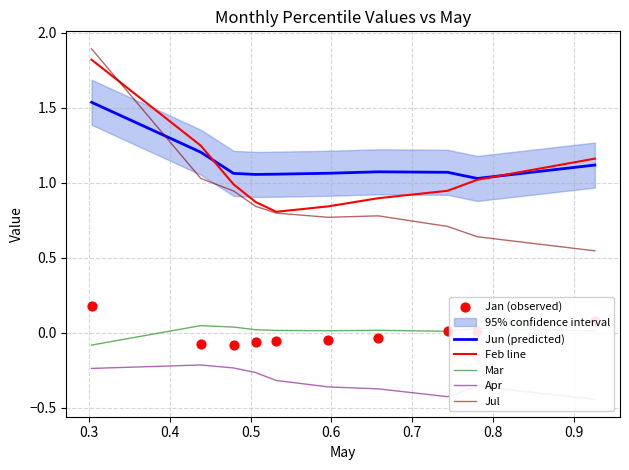

True or false: Mar and Jun (predicted) cross at least once.

False